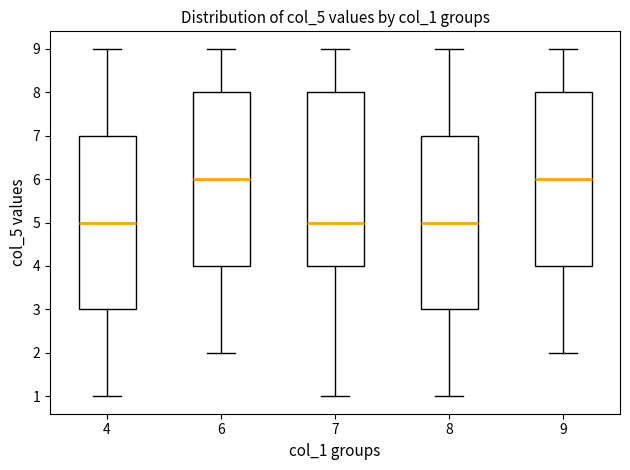

Where does the lower whisker of the box at x = 6 end on the y-axis? The values are not printed on the chart, so give them approximately, as read against the axis.

2